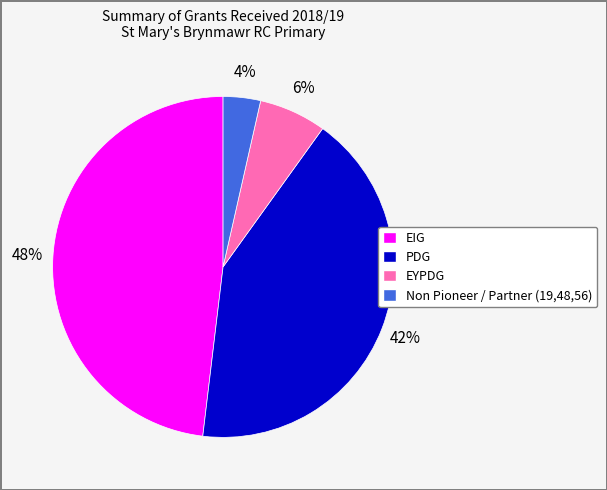

To the nearest percent, what is the combined percentage of Non Pioneer / Partner (19,48,56) and EYPDG?

10%